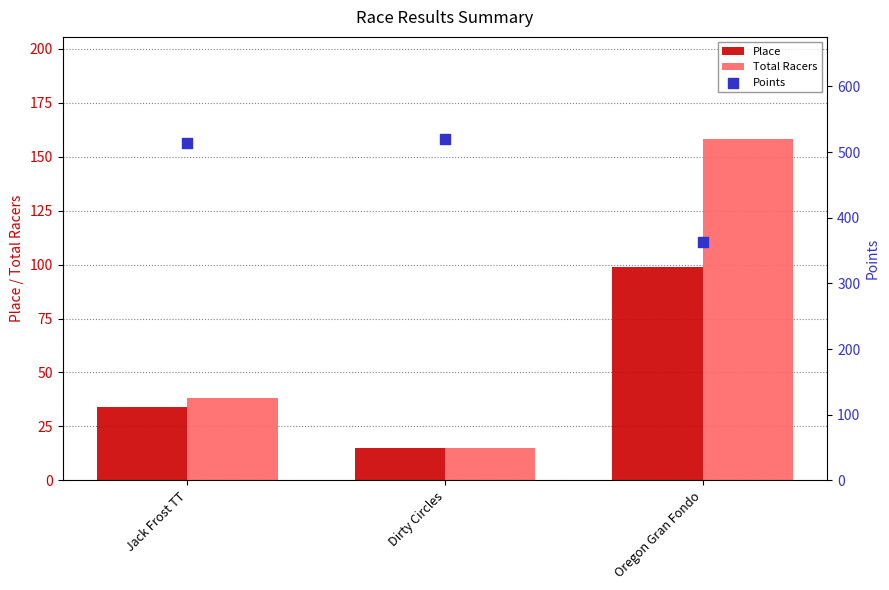

At which category is the sum across all series the highest?

Oregon Gran Fondo